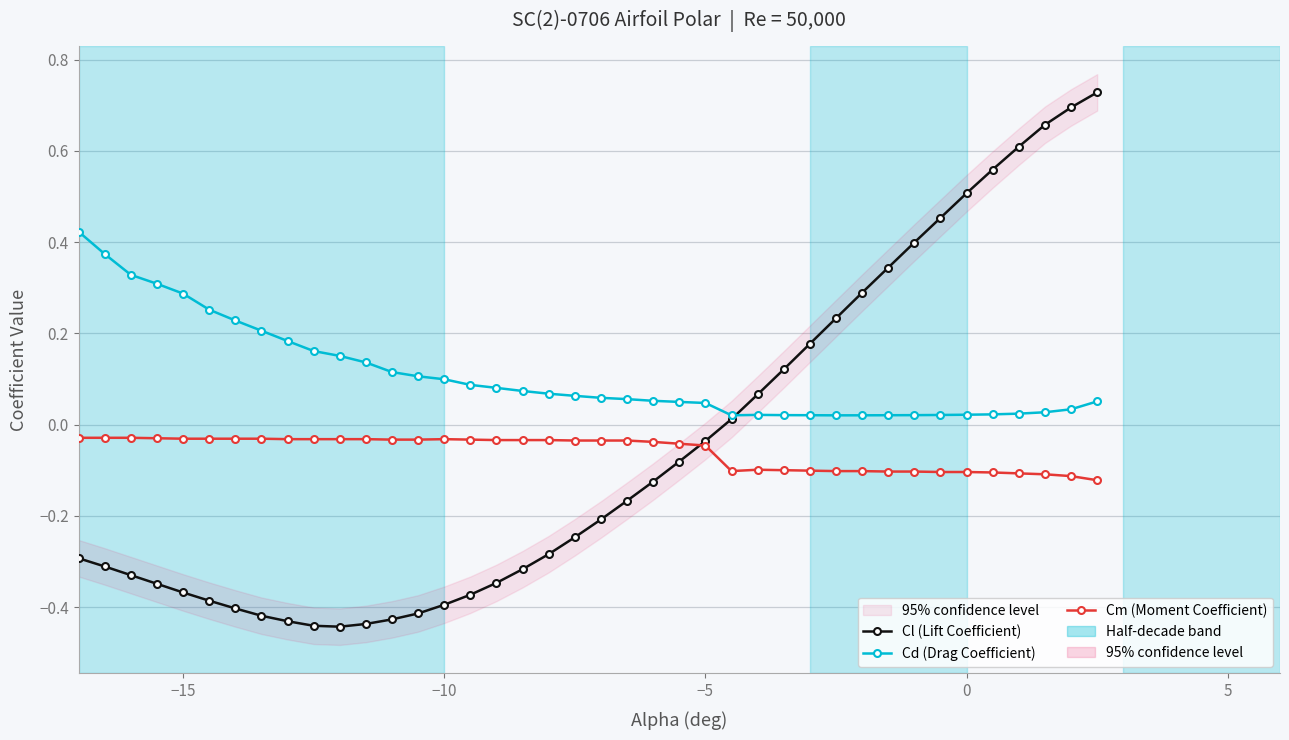

List the series in order of their peak value, lowest first.

Cm (Moment Coefficient), Cd (Drag Coefficient), Cl (Lift Coefficient)